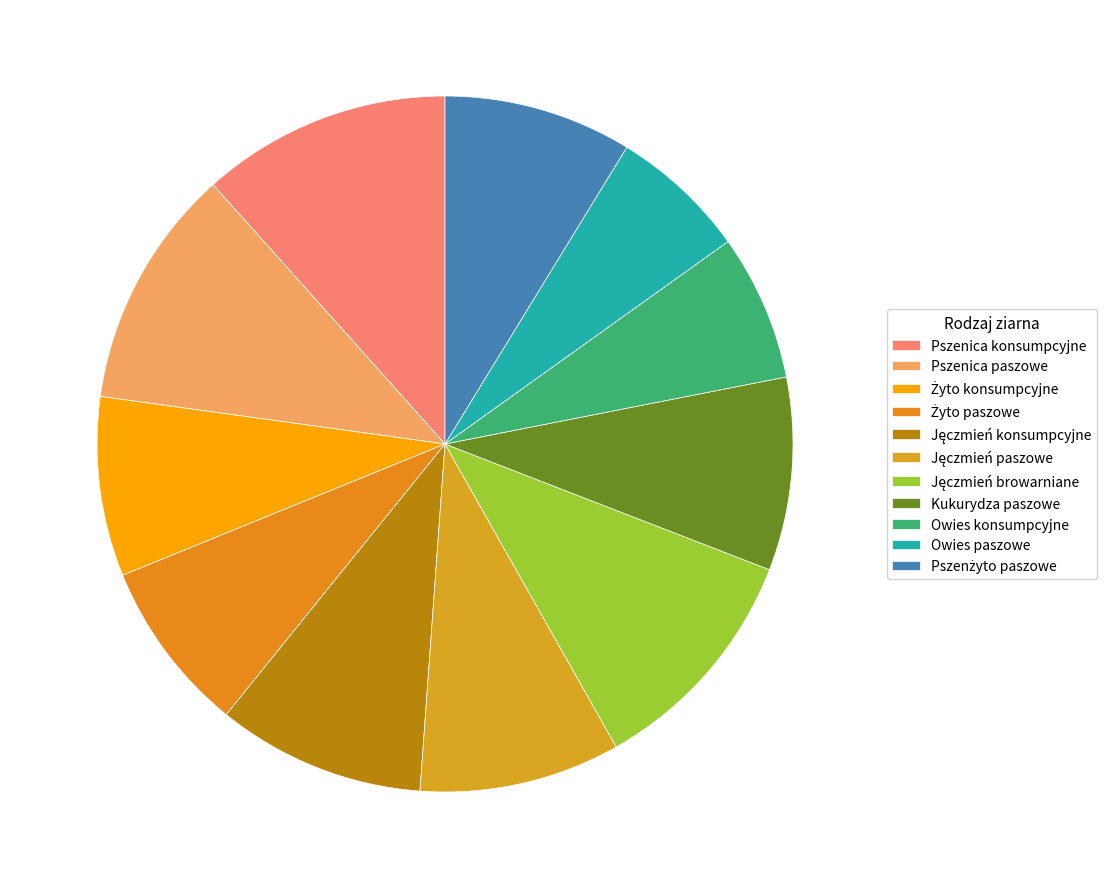

To the nearest percent, what is the difference between the largest and smallest slice percentages?

5%